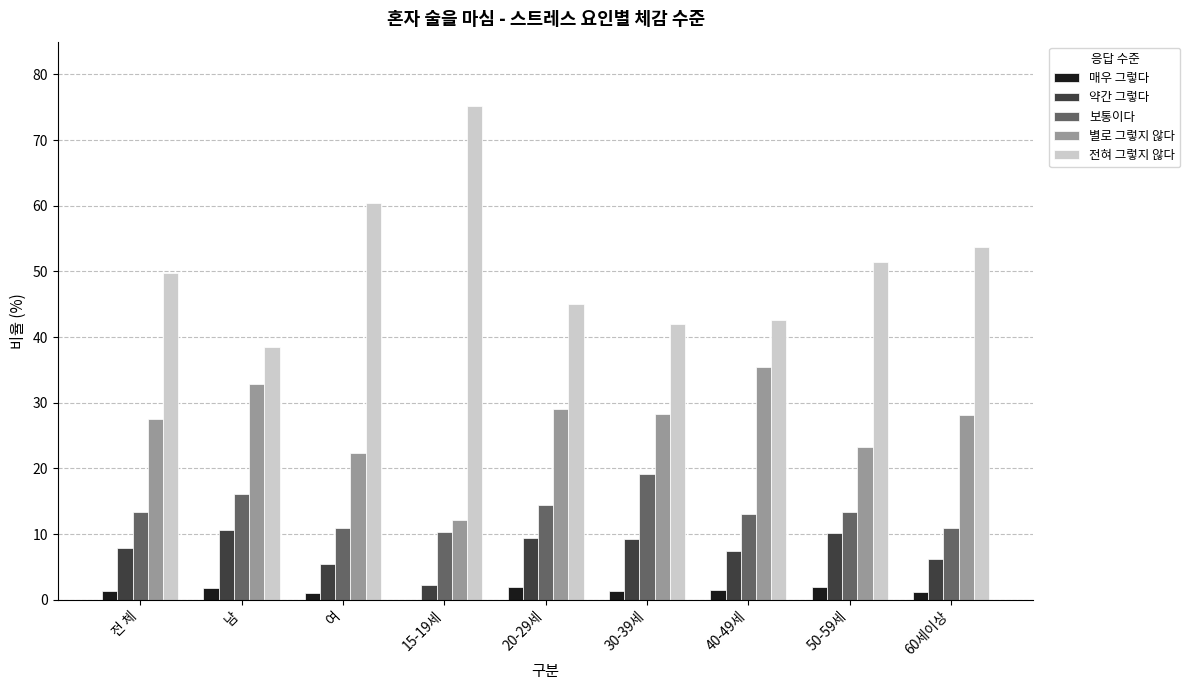

Are the bars grouped side by side (vs. stacked)?

Yes